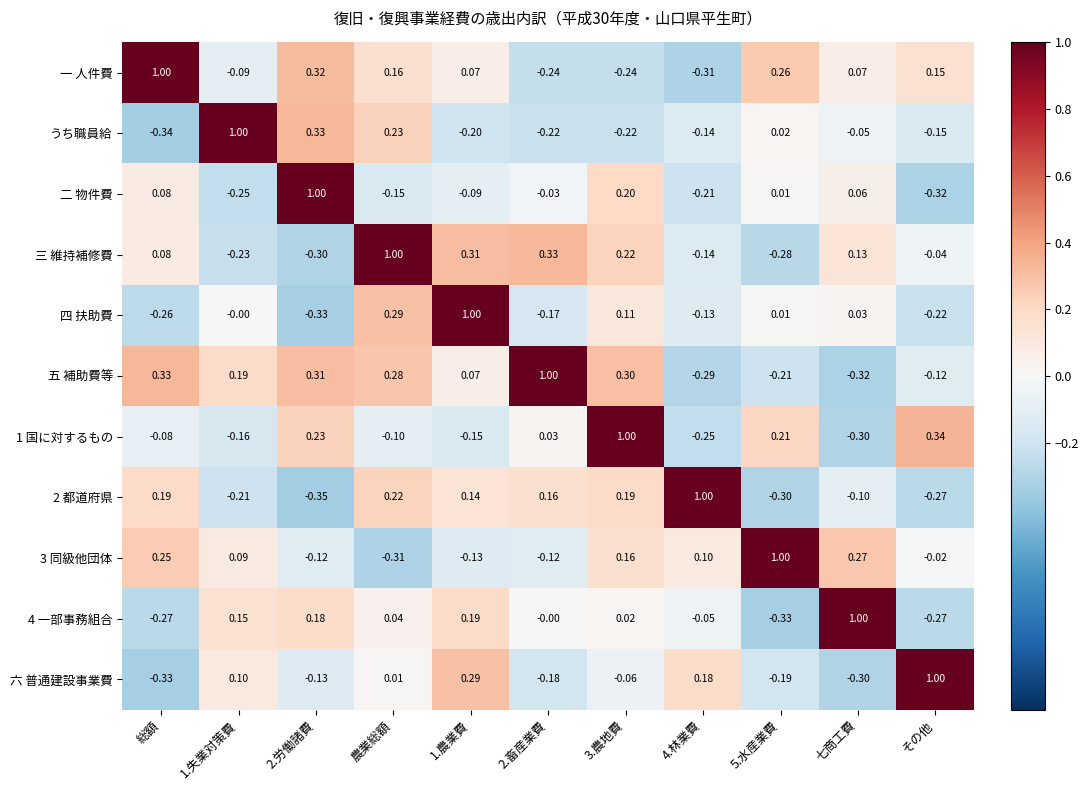

What is the spread (max minus min) of values at 七商工費?

1.3